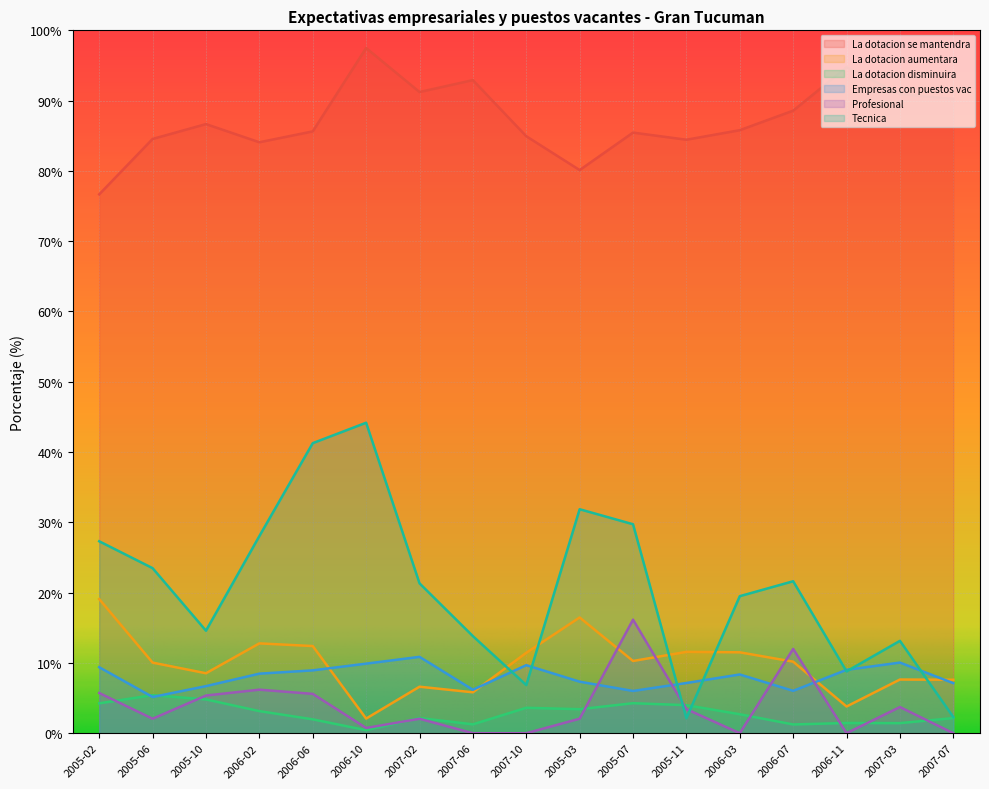

What position from the right is 2007-10?

9